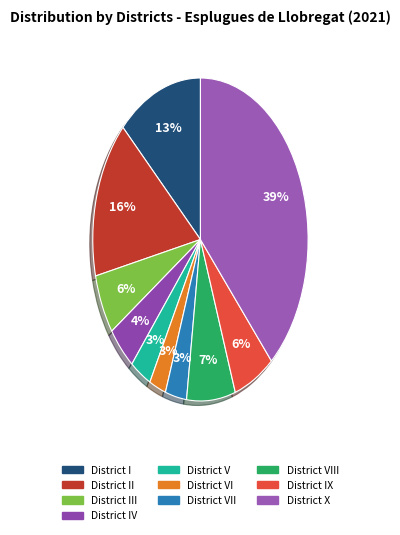

Does any single category account for the majority?

No